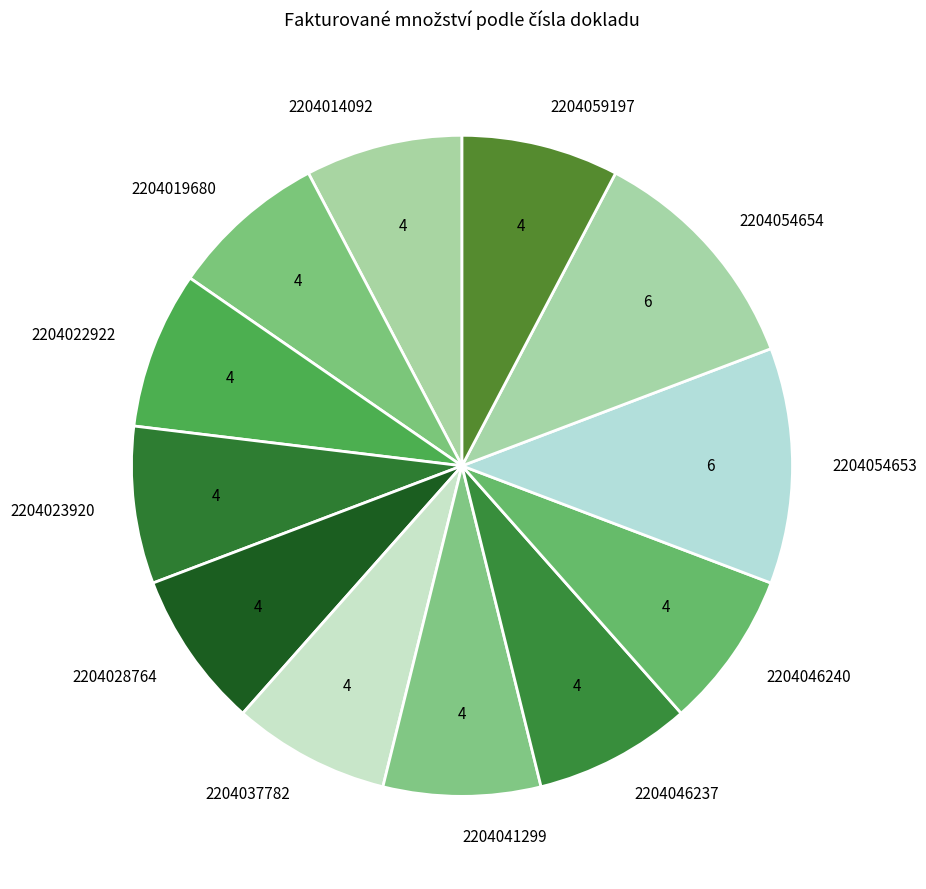

Approximately how many times larger is the value at 2204014092 compared to 2204046240?

1.0